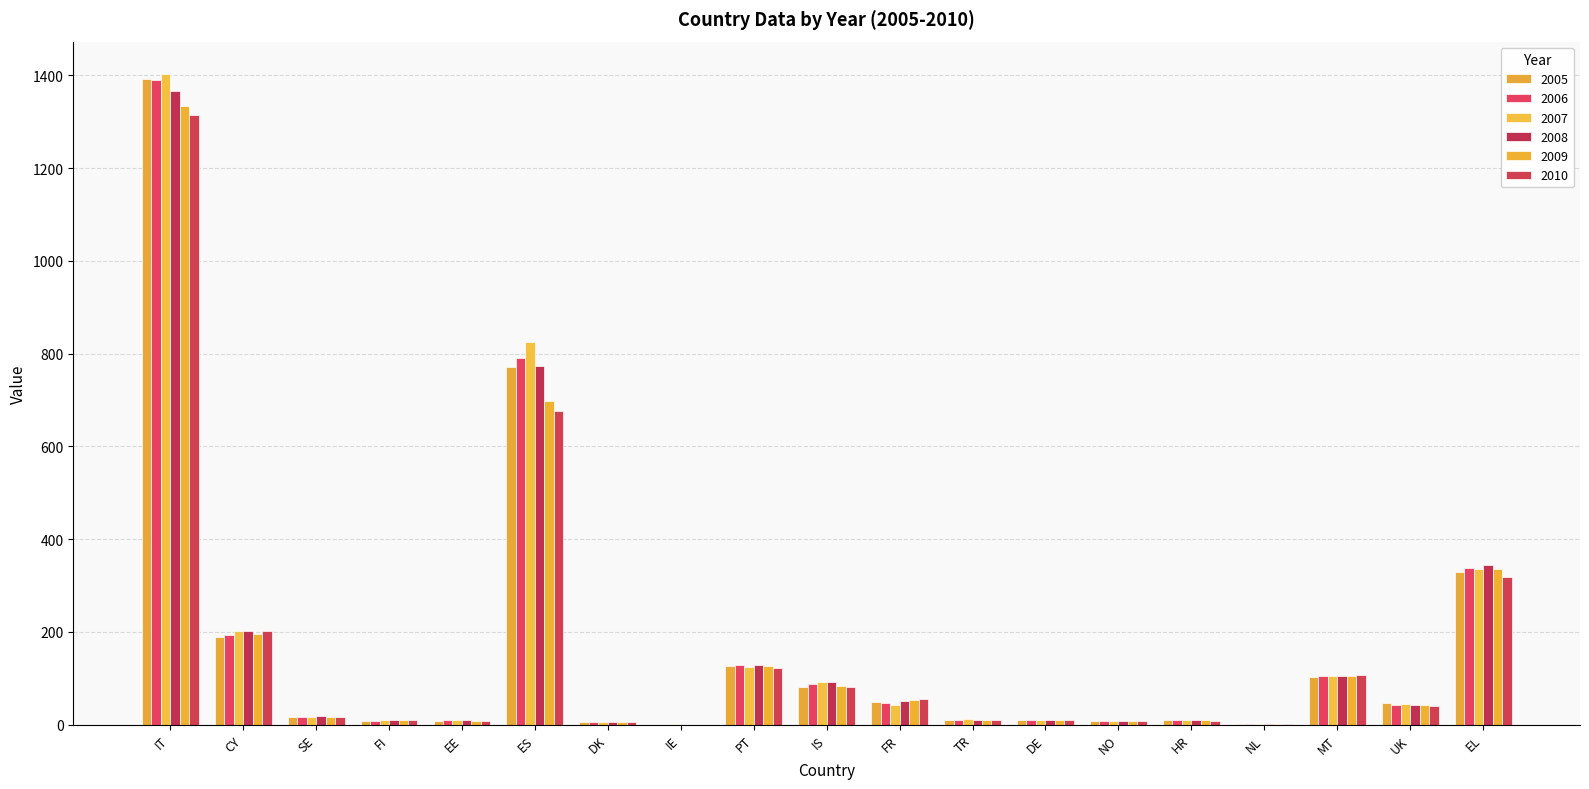

The value of 2008 at IE is 0.4. True or false?

False